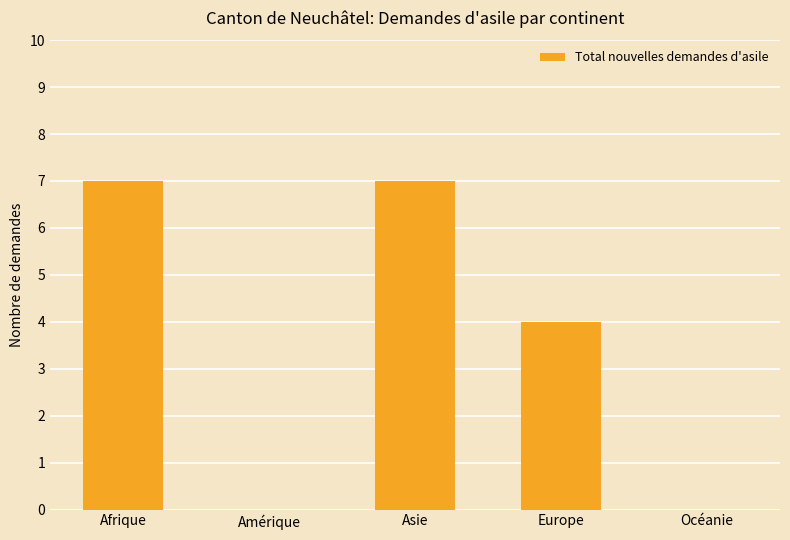

Count the values in the range 0 to 7.

5